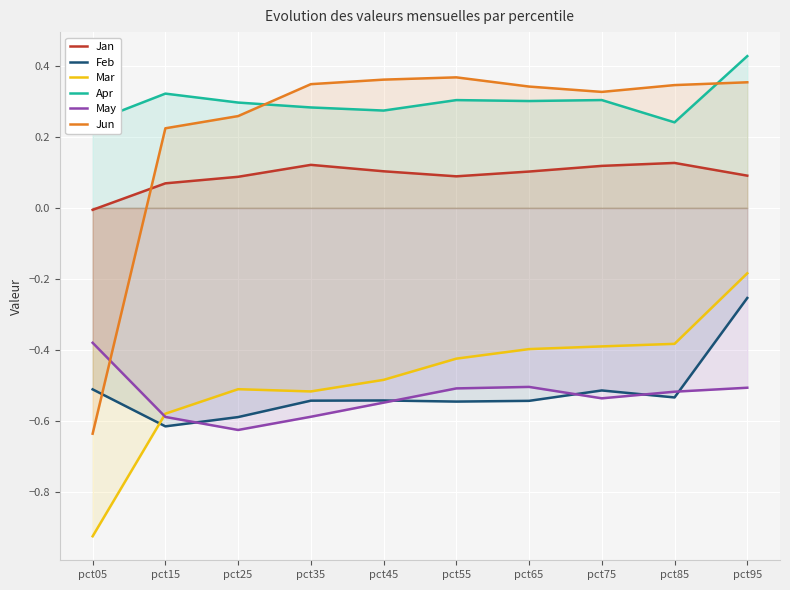

What is the total value across all series at pct25?

-1.1